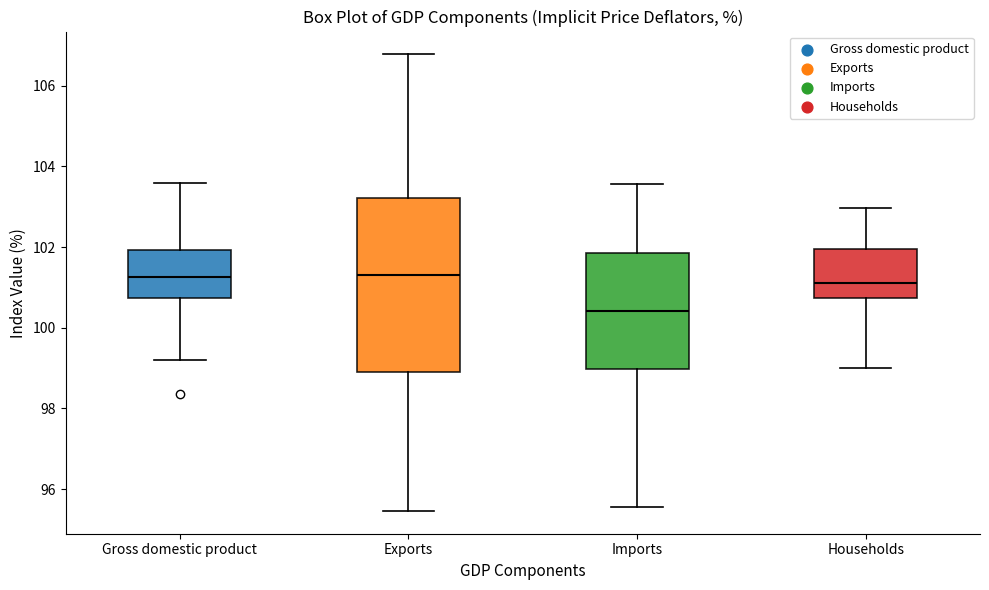

Comparing the boxes themselves (not the whiskers), which one is the tallest?

Exports